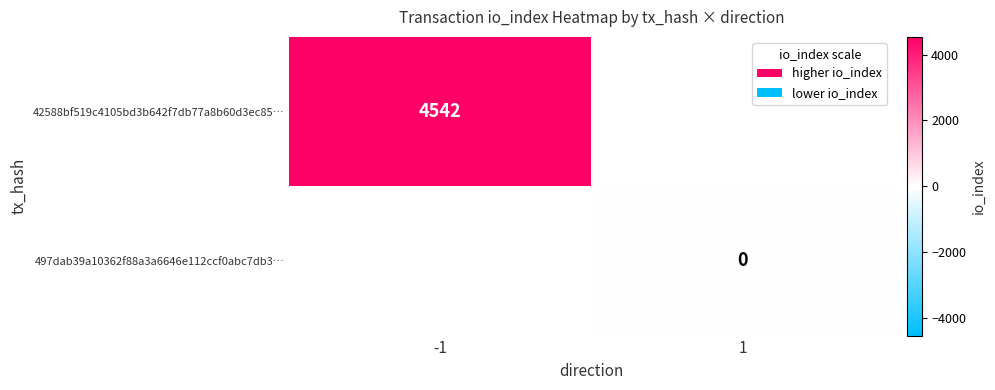

What is the lowest value of the 42588bf519c4105bd3b642f7db77a8b60d3ec85… series?

4542.0